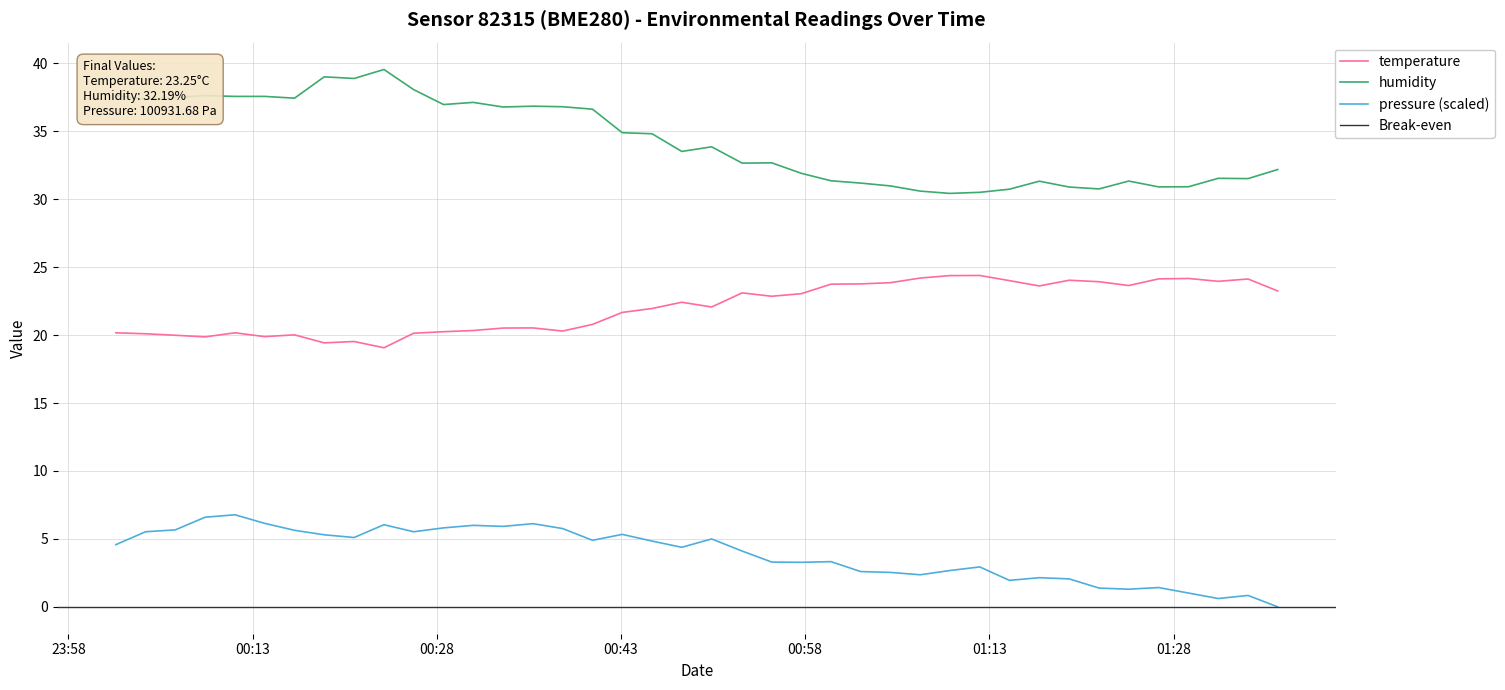

What is the highest value of the temperature series?

24.4